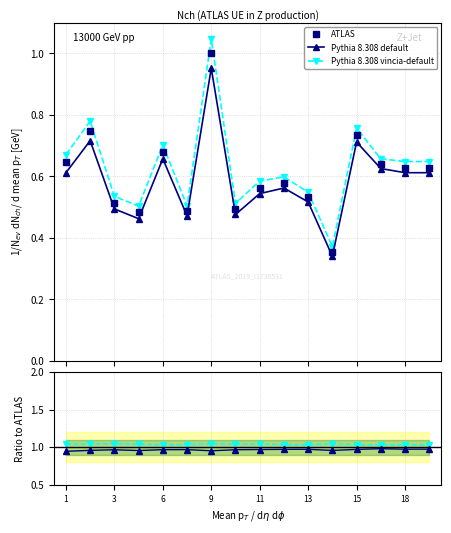

True or false: ATLAS and Pythia 8.308 vincia-default intersect in this chart.

False